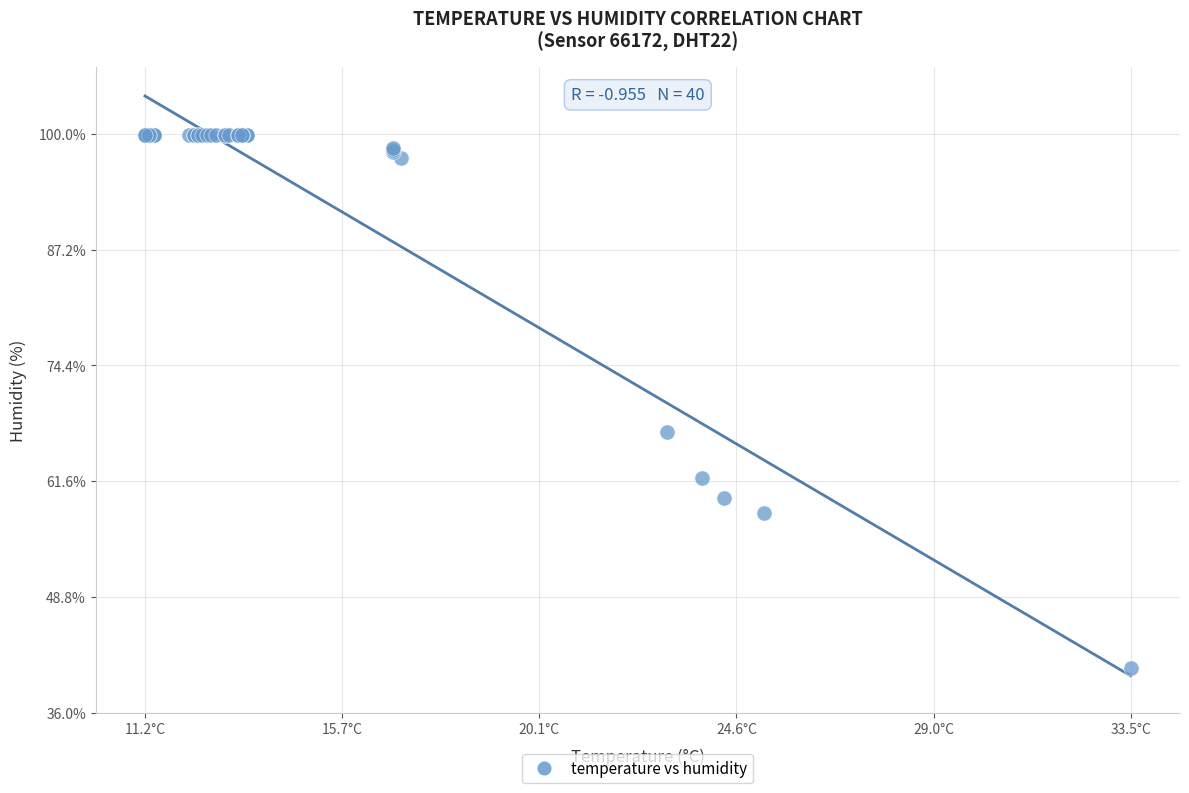

What Y value in the scatter plot is closest to 70?

67.1